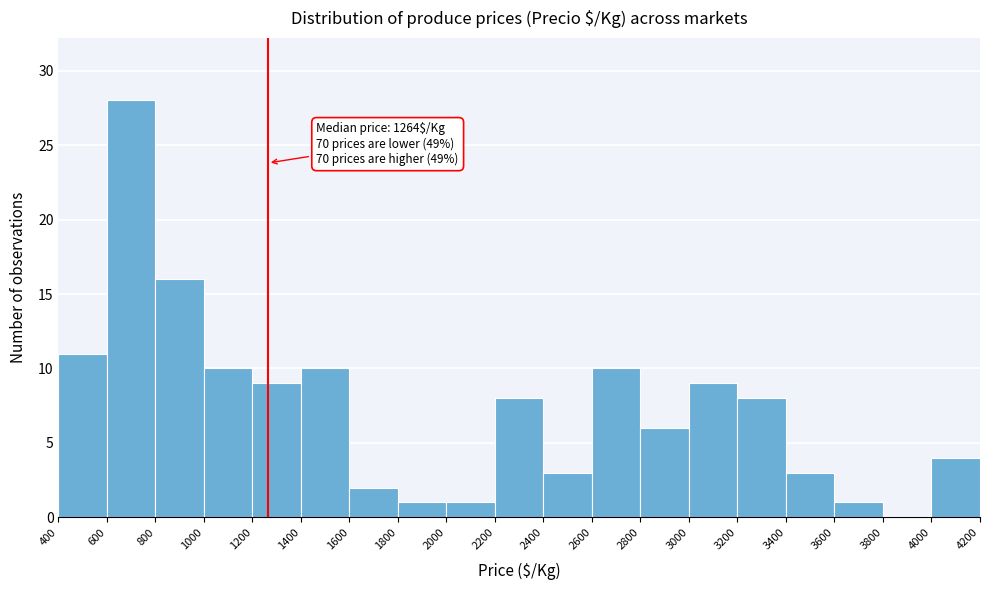

Which range on the x-axis has the tallest bar?

600 to 800